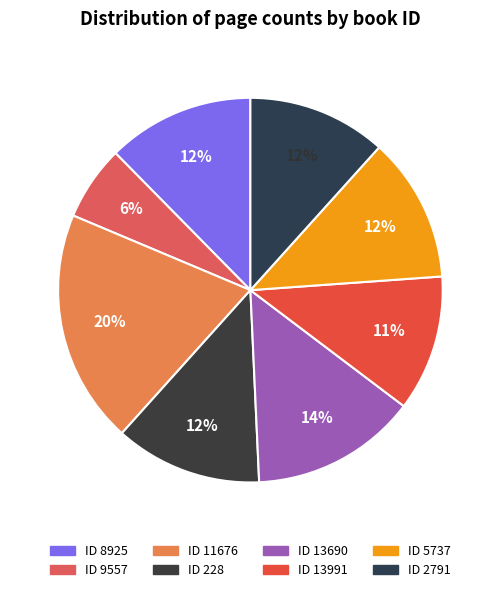

Count the number of slices in the pie.

8